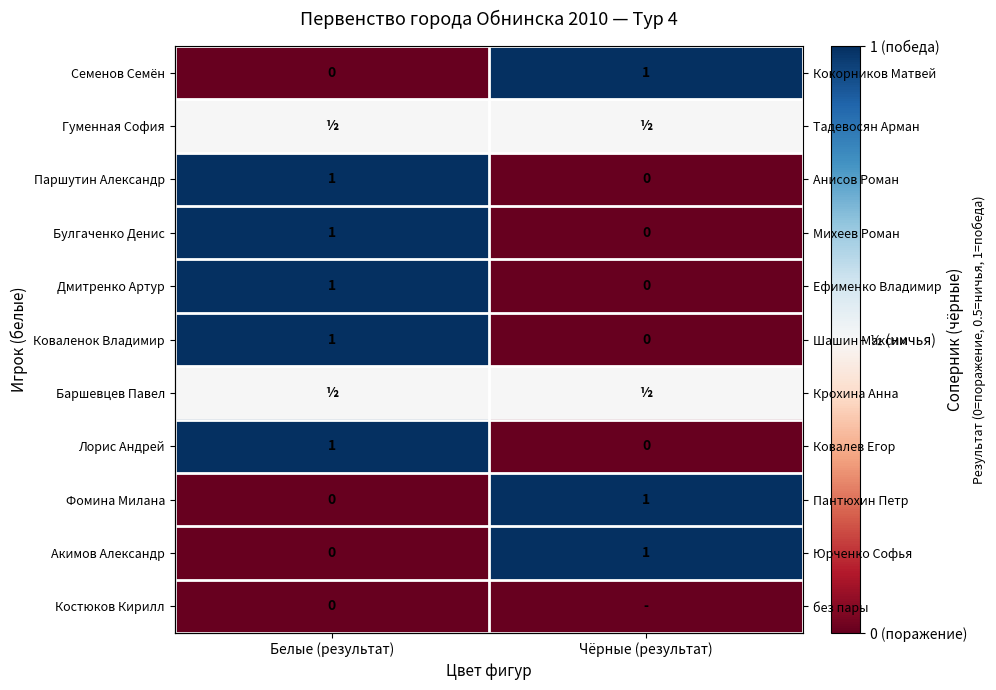

What is the approximate value of Коваленок Владимир at Белые (результат)?

1.0